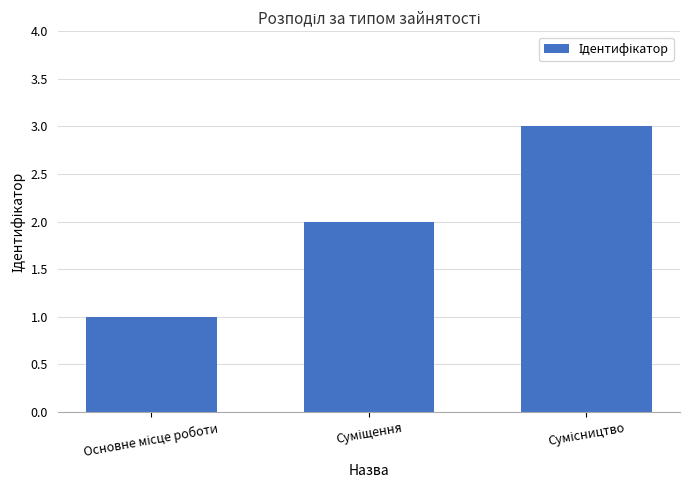

How many values are below 2?

1